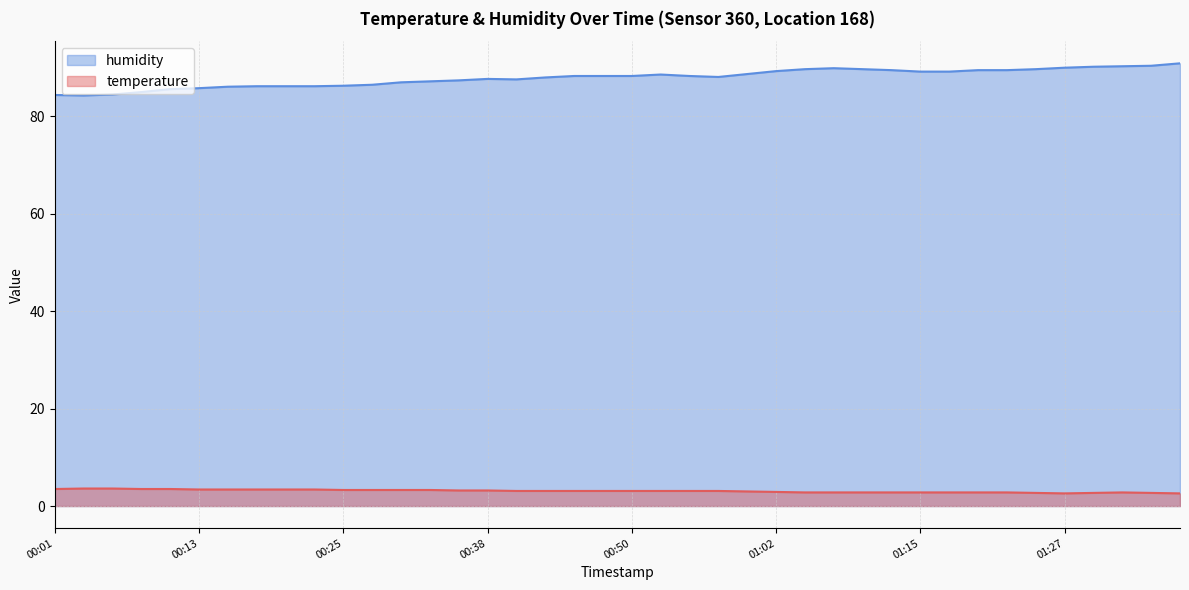

Which series has the largest range (max minus min)?

humidity